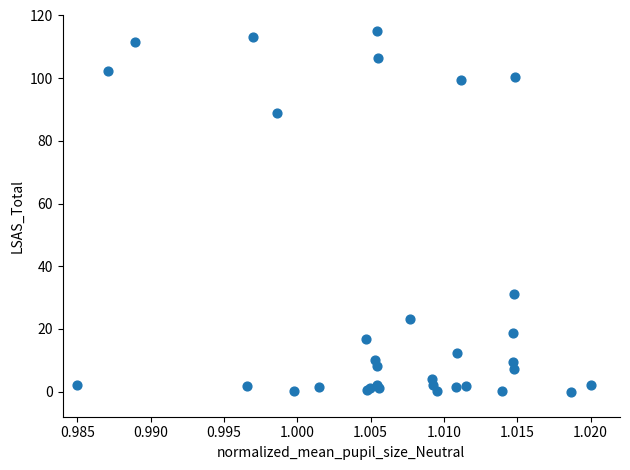

What Y value in the scatter plot is closest to 57?

31.3